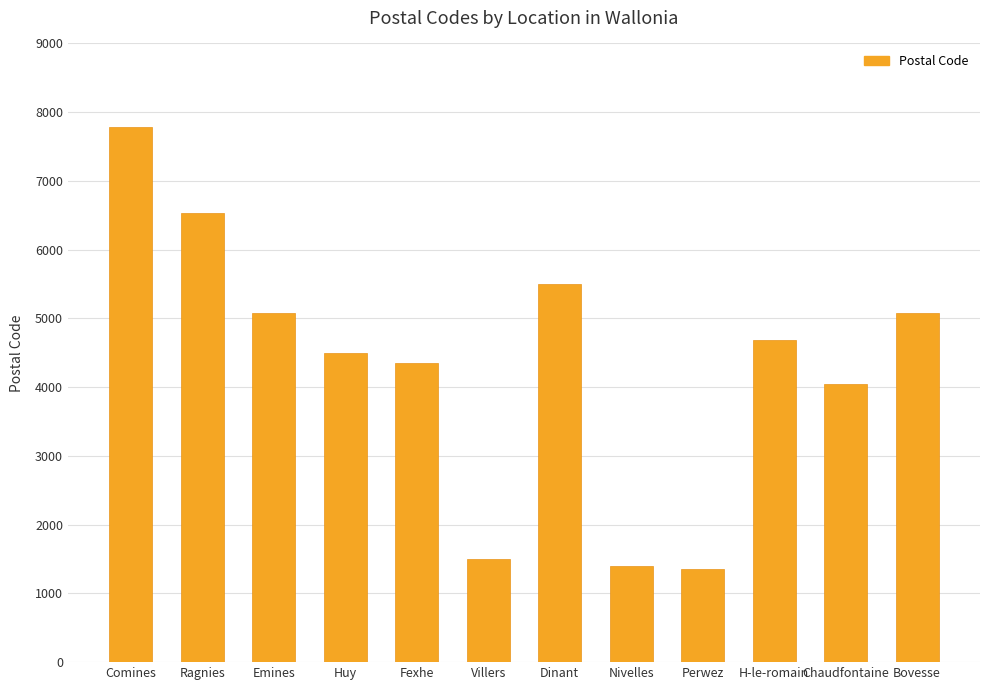

Is it true that the value at H-le-romain is 4682?

True